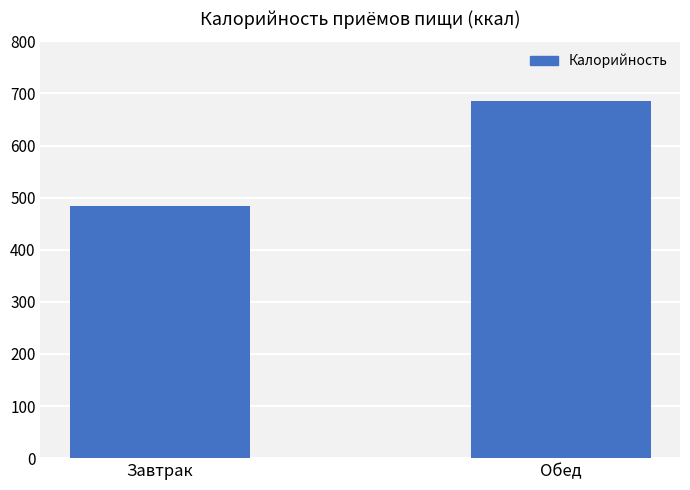

True or false: the data shows 686 at Обед.

True